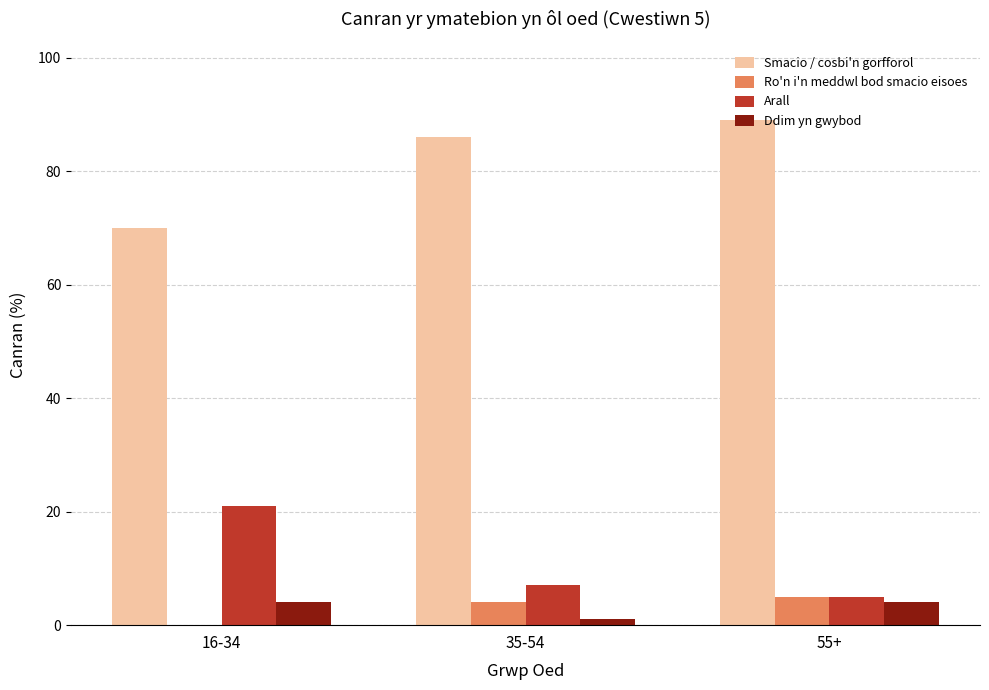

The value of Ddim yn gwybod at 55+ is 4. True or false?

True